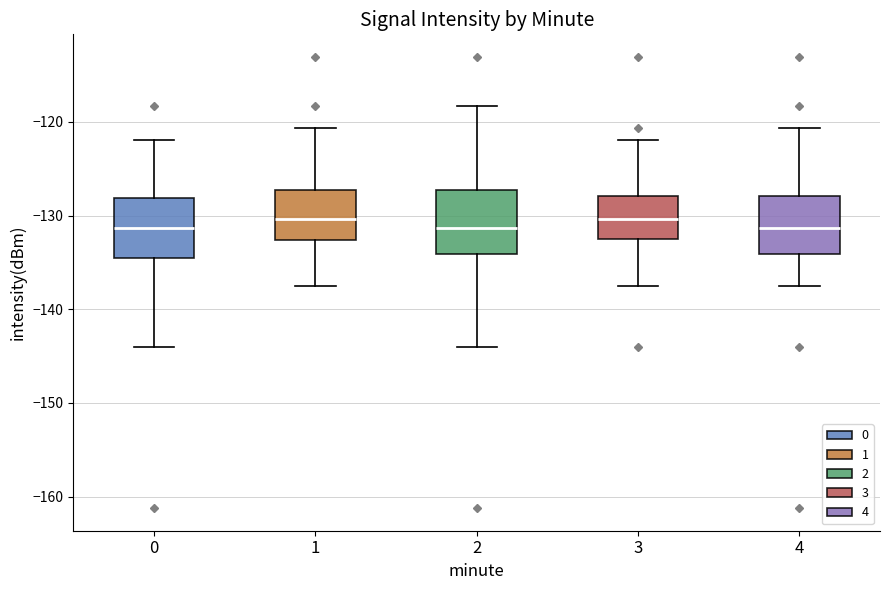

Where does the lower whisker of the box at x = 0 end on the y-axis? The values are not printed on the chart, so give them approximately, as read against the axis.

-144